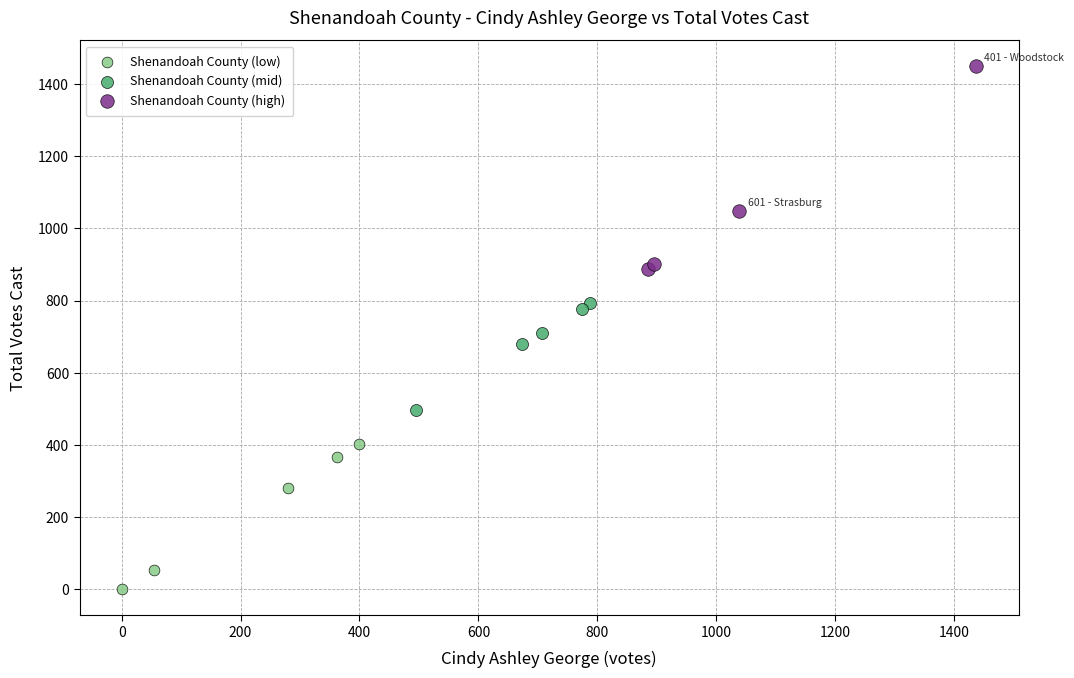

Which series has the largest Y range (max minus min)?

Shenandoah County (high)